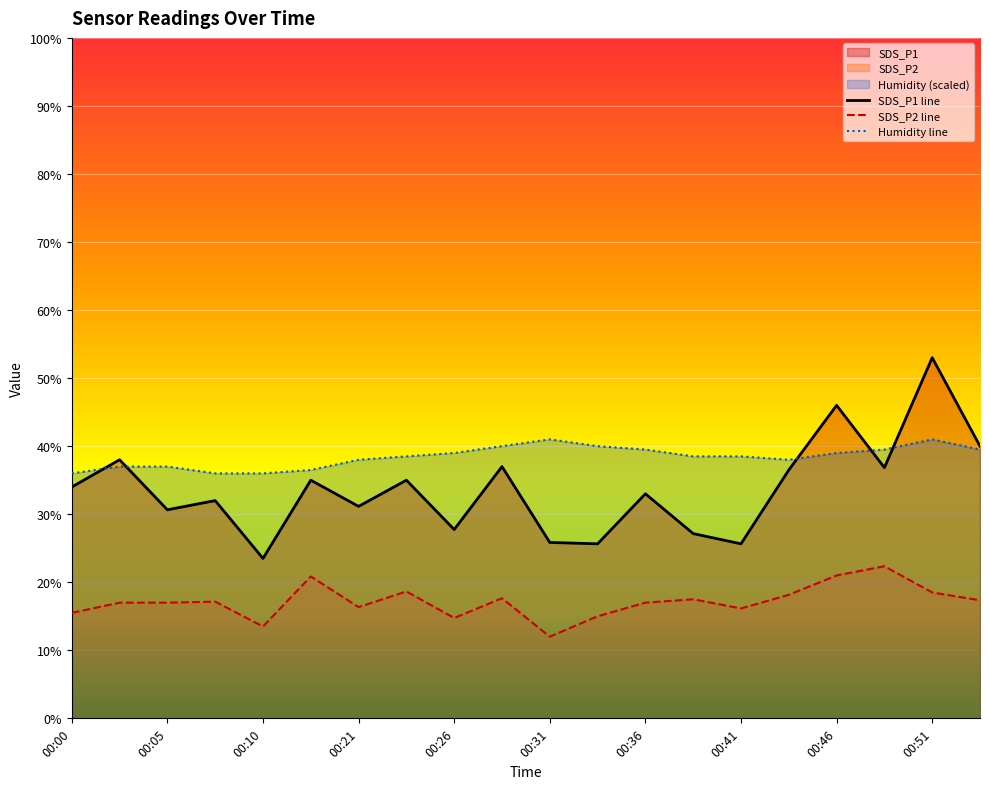

Which label corresponds to the largest value in the chart?

00:51